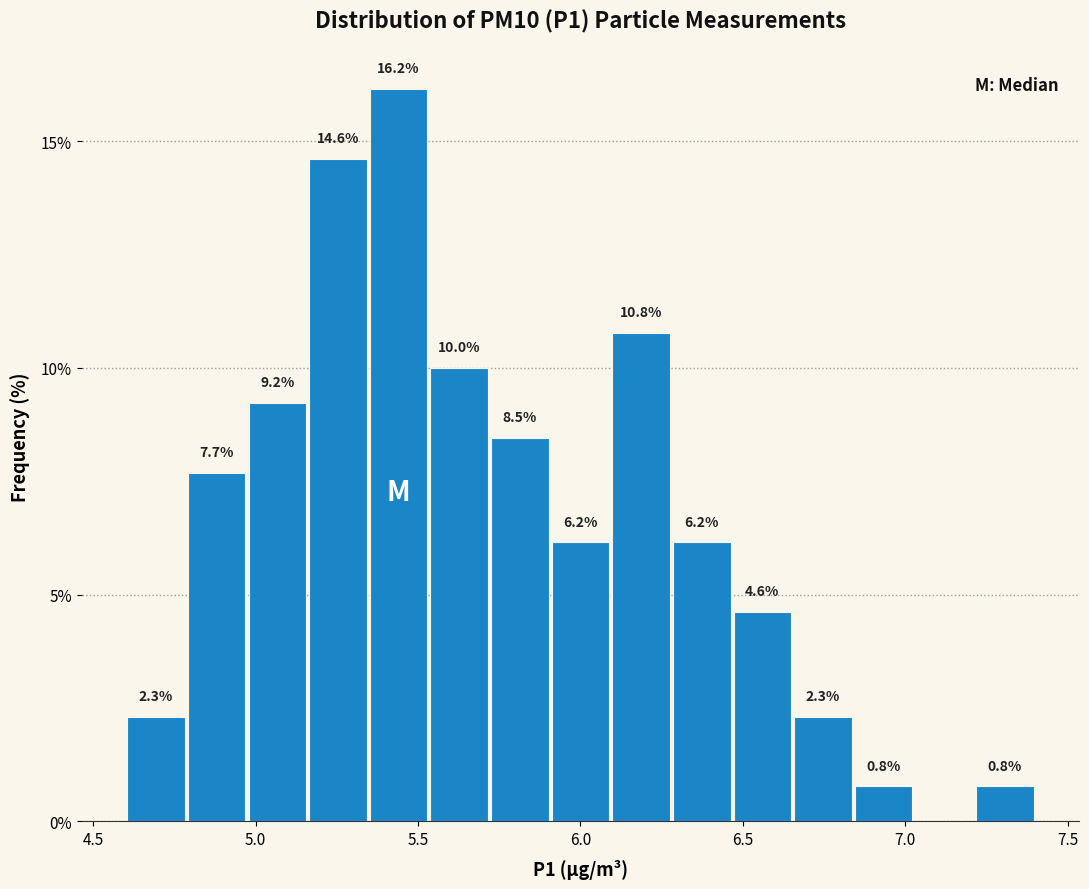

Read against the x-axis, roughly where is the centre of the tallest bar?

5.45